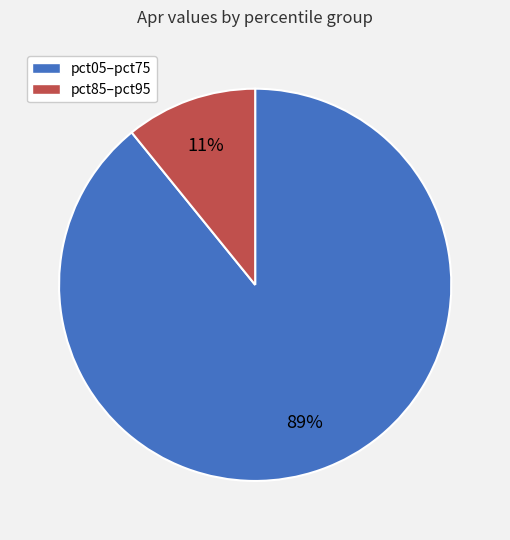

How many segments does this pie chart have?

2